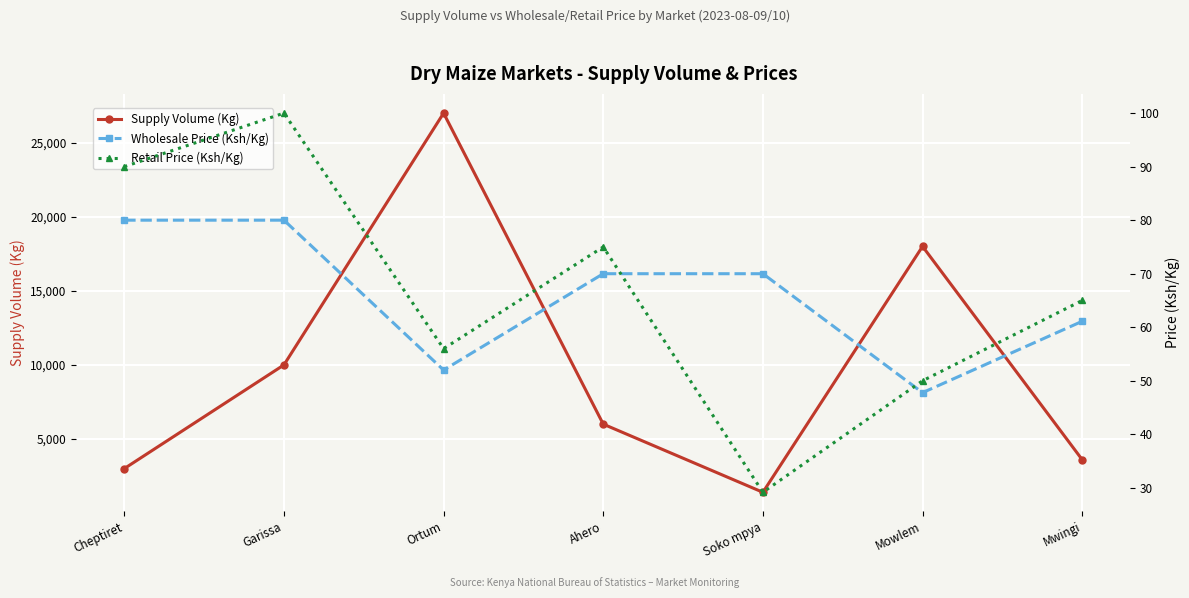

The Supply Volume (Kg) series shows 798 at Mwingi. True or false?

False